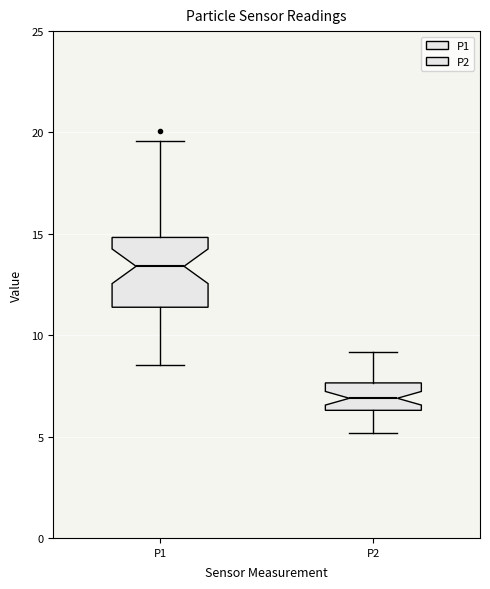

Reading left to right, transcribe this box plot: for each box, give where its median line is, the range the box spans, and where its two whiskers end, as read against the y-axis. The values are not printed on the chart, so give them approximately, as read against the axis.

P1: median 13.5, box 11.5 to 15.0, whiskers 8.5 to 19.5
P2: median 7.0, box 6.5 to 7.5, whiskers 5.0 to 9.0